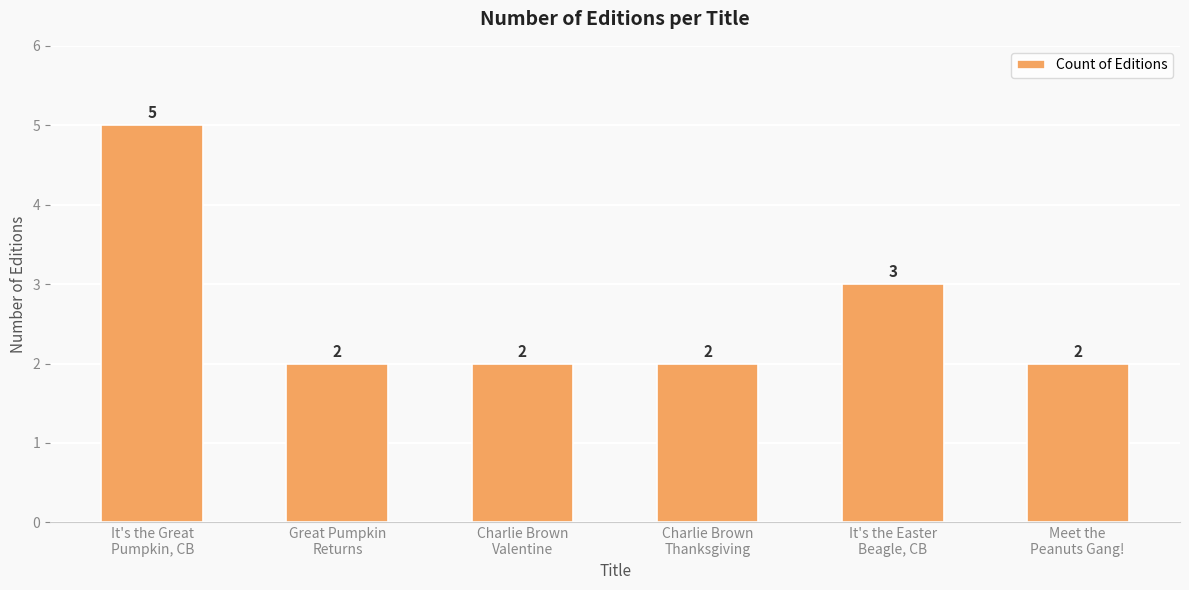

Reading left to right, extract all data points from this chart.

It's the Great
Pumpkin, CB=5	Great Pumpkin
Returns=2	Charlie Brown
Valentine=2	Charlie Brown
Thanksgiving=2	It's the Easter
Beagle, CB=3	Meet the
Peanuts Gang!=2